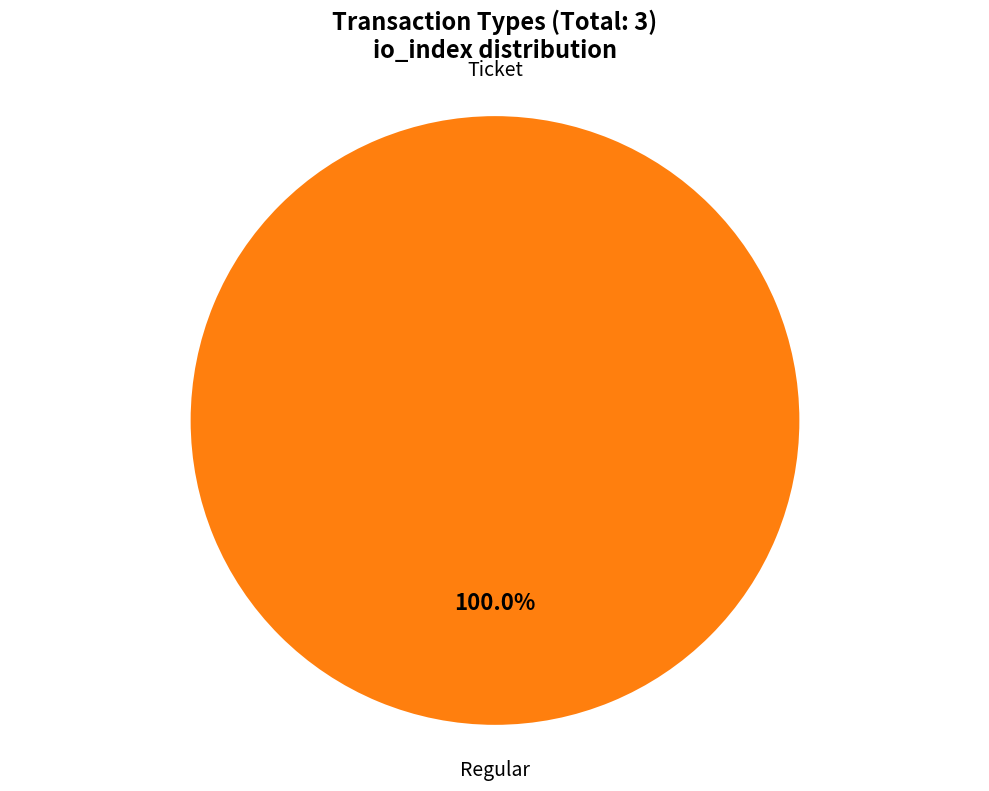

What is the majority slice?

Regular